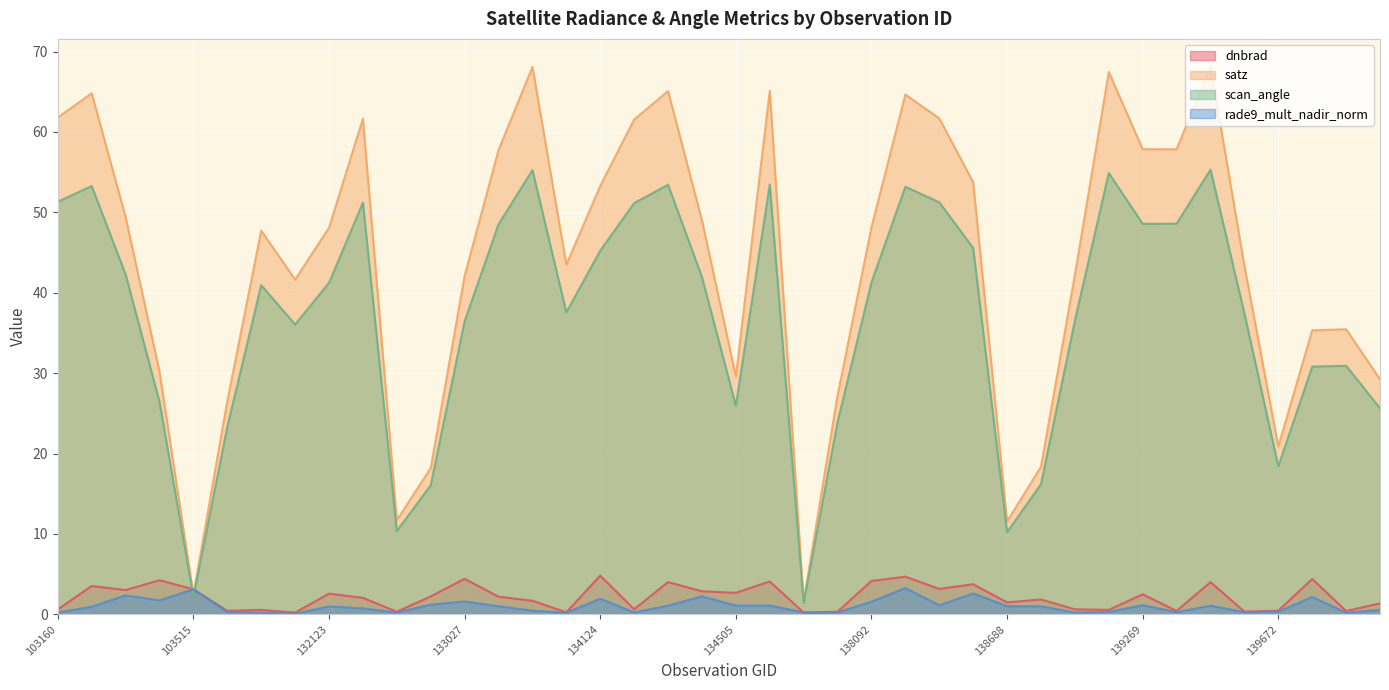

What is the difference between the maximum and minimum values in the dnbrad series?

4.6